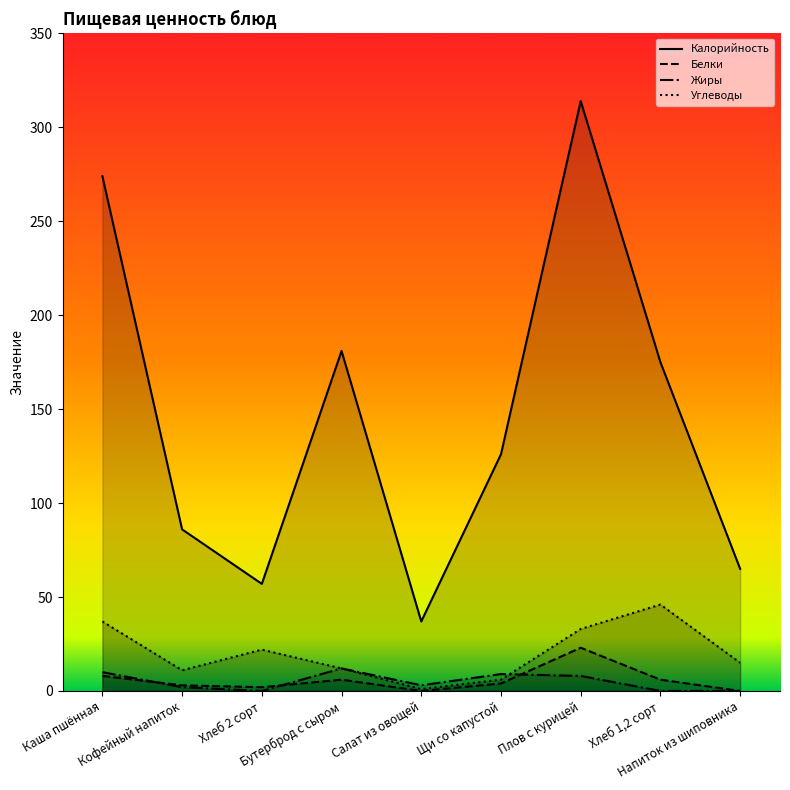

What is the maximum value for Белки?

23